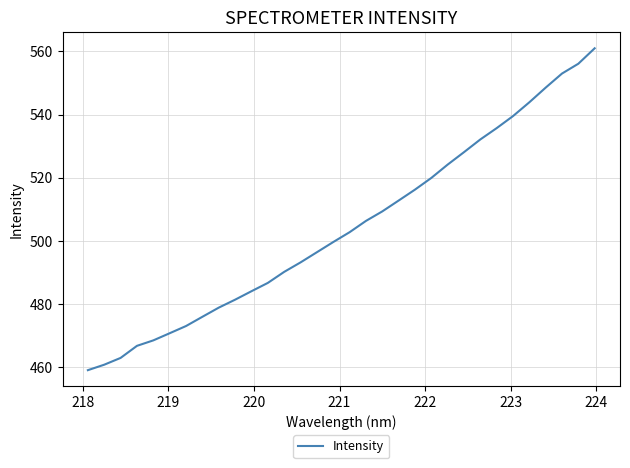

What is the difference between the second highest and minimum values?

97.0